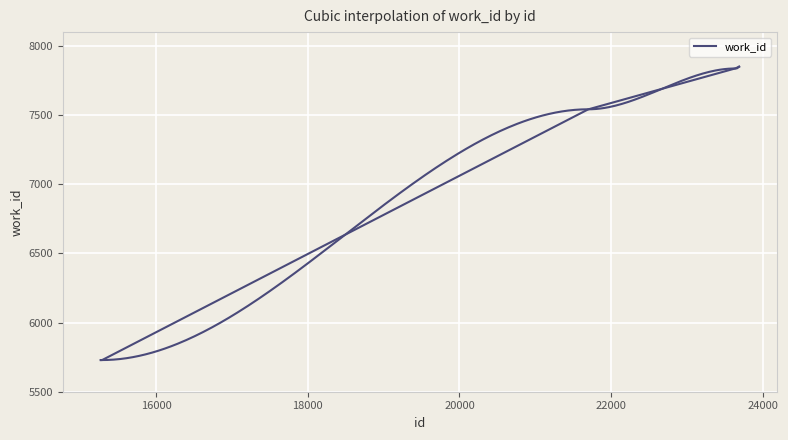

At which category does the chart reach its minimum across all series?

15268